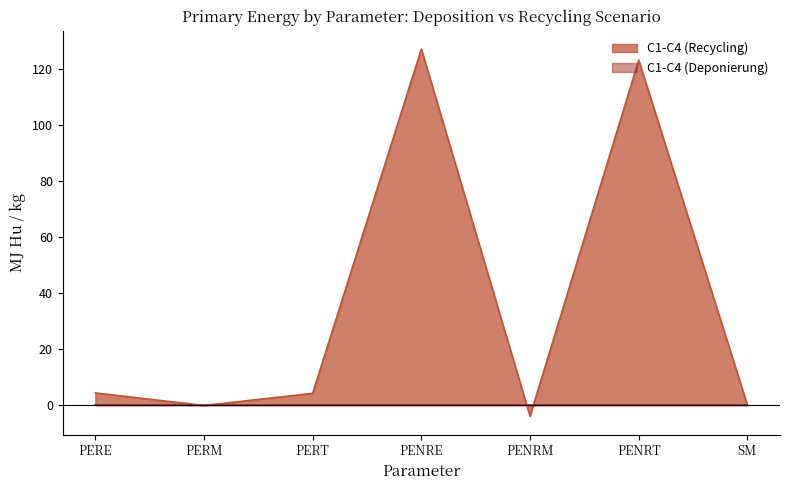

Where is the first local maximum?

PENRE